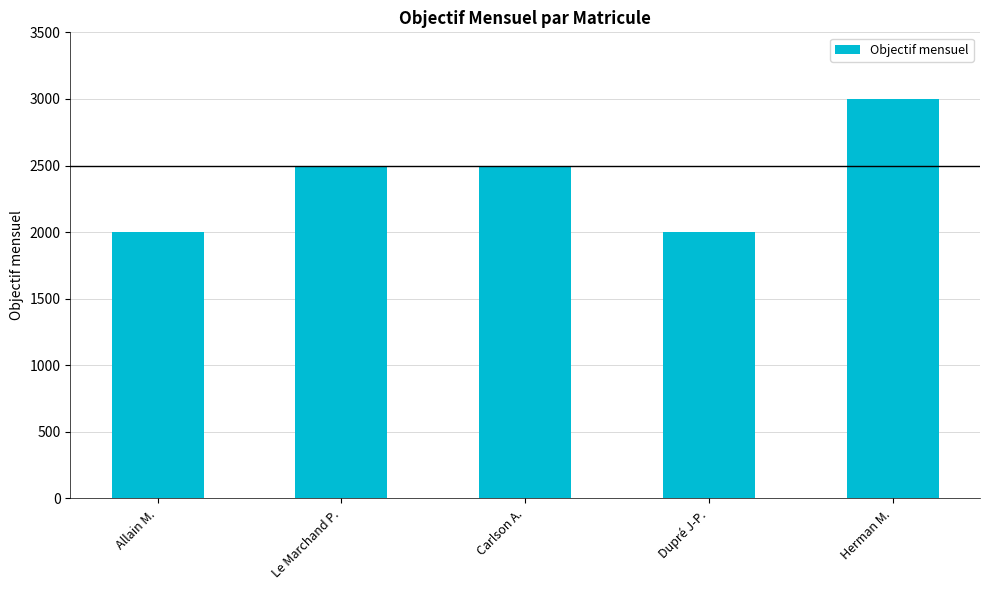

What is the ratio of the value at Allain M. to the value at Herman M.?

0.7